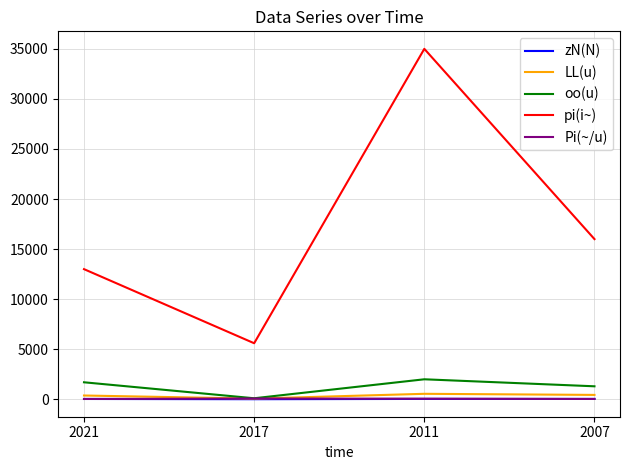

How many lines are shown in the chart?

5